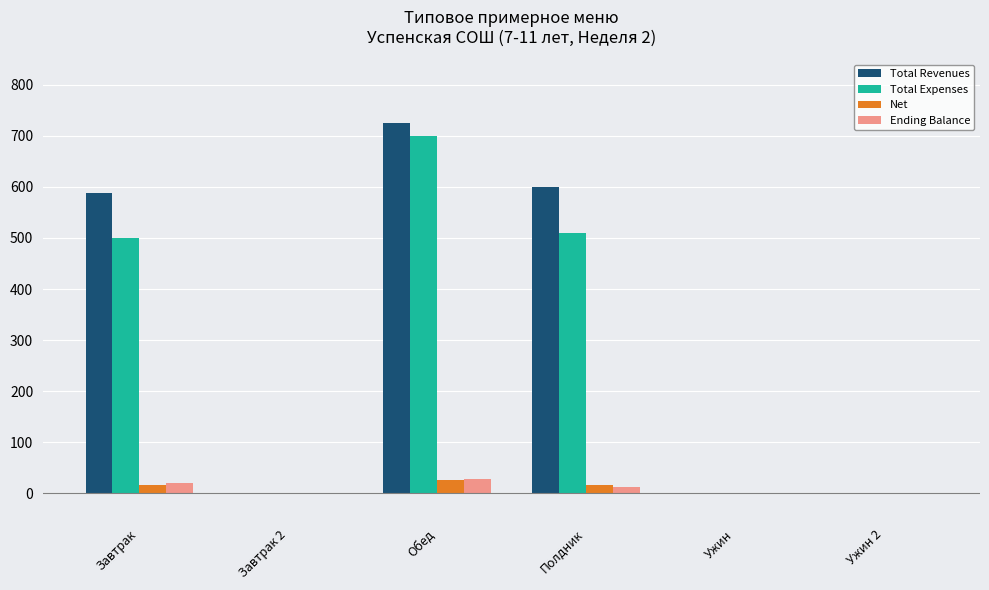

What are all the series names shown in the legend?

Total Revenues, Total Expenses, Net, Ending Balance